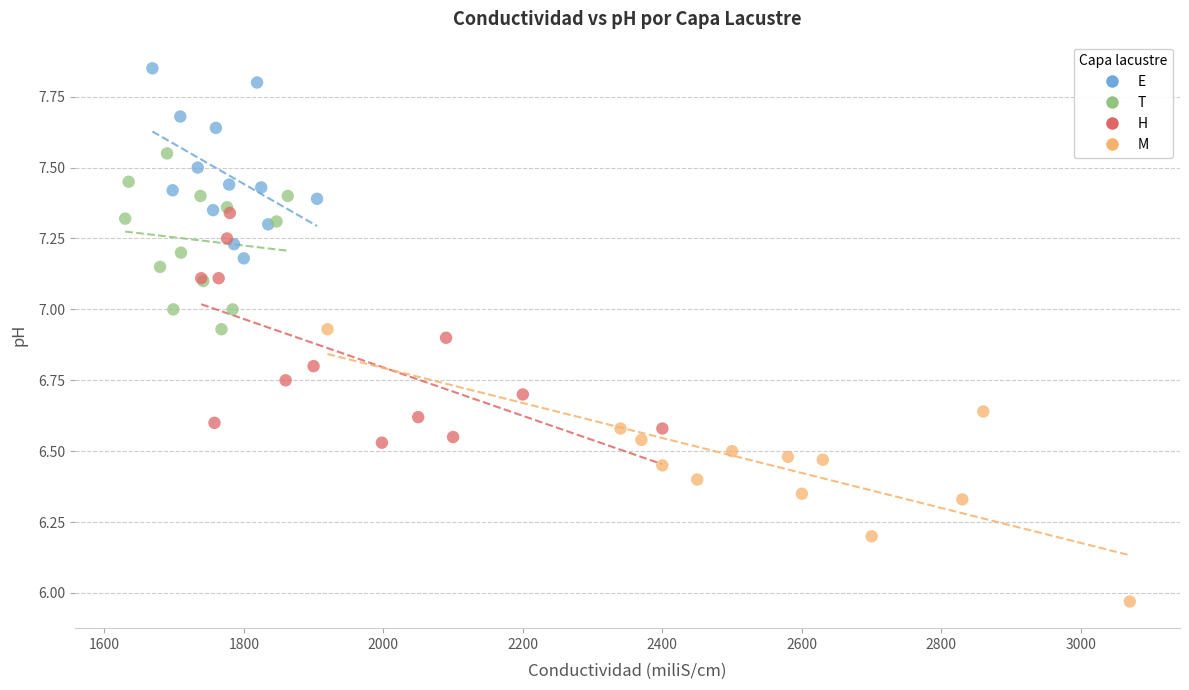

Which series reaches the maximum Y coordinate?

E